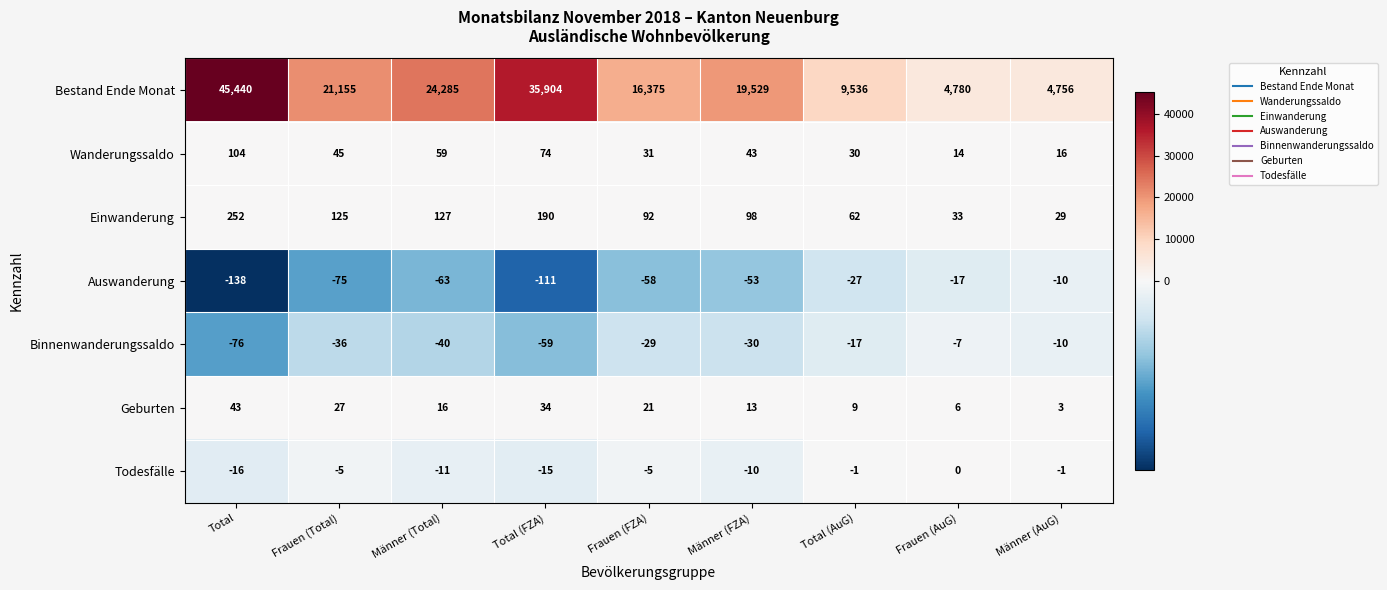

At which category does the chart reach its minimum across all series?

Total